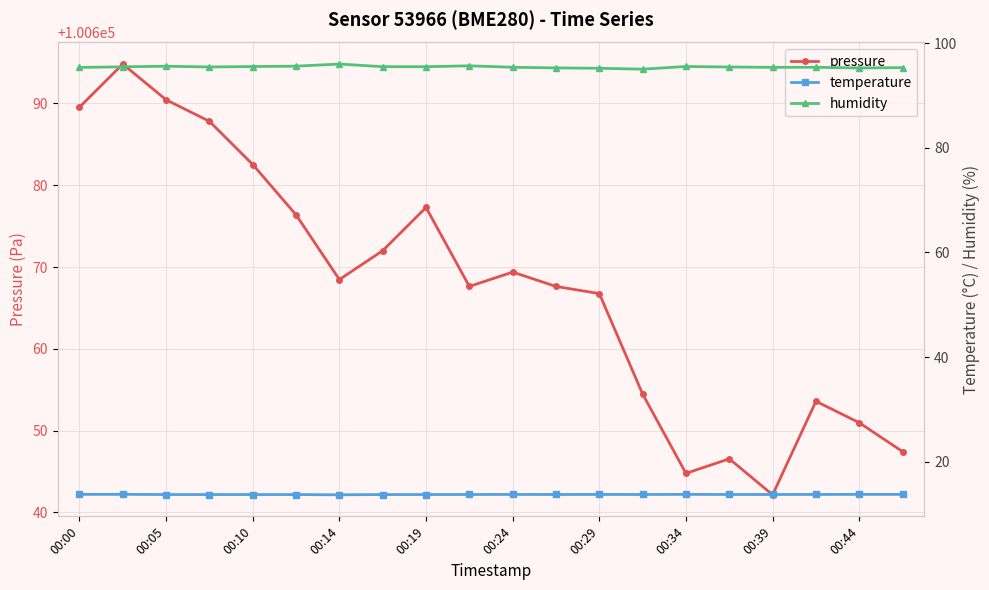

How many lines are shown in the chart?

3